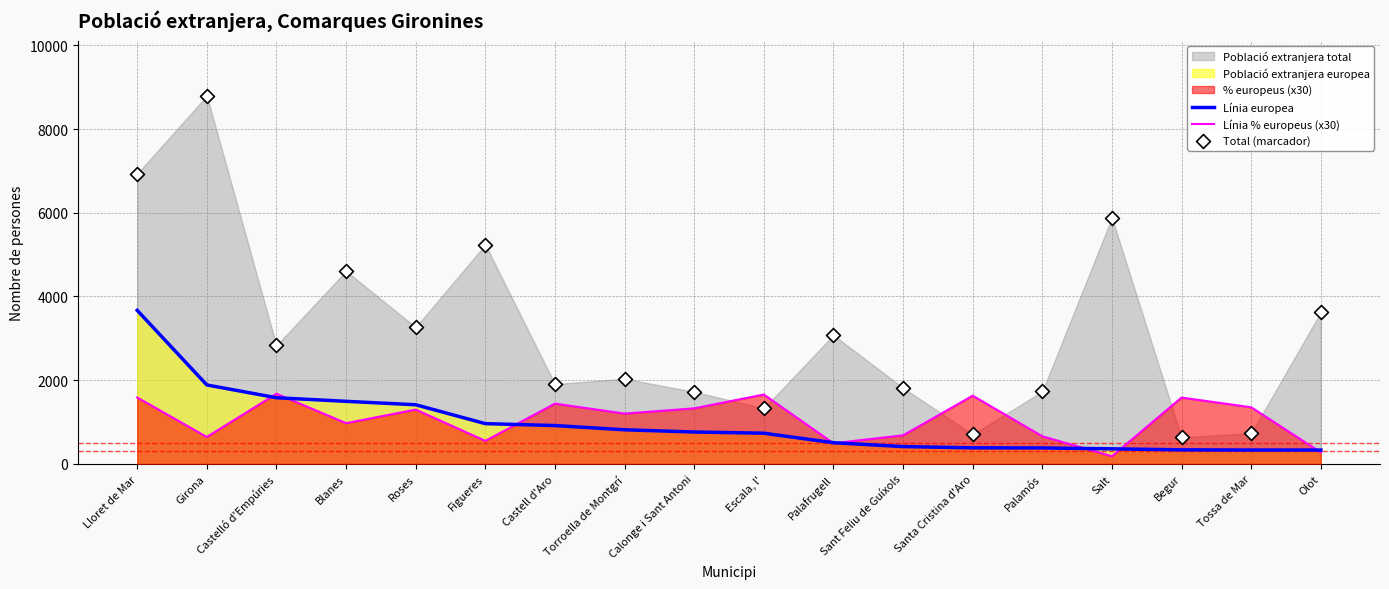

Where is Línia europea nearest to the value 2000?

Girona